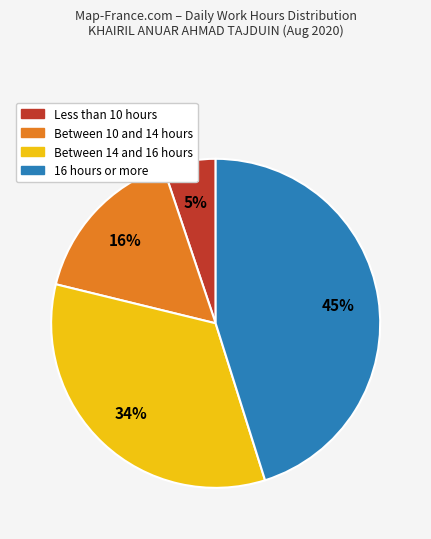

Is there any slice that represents more than half of the pie?

No